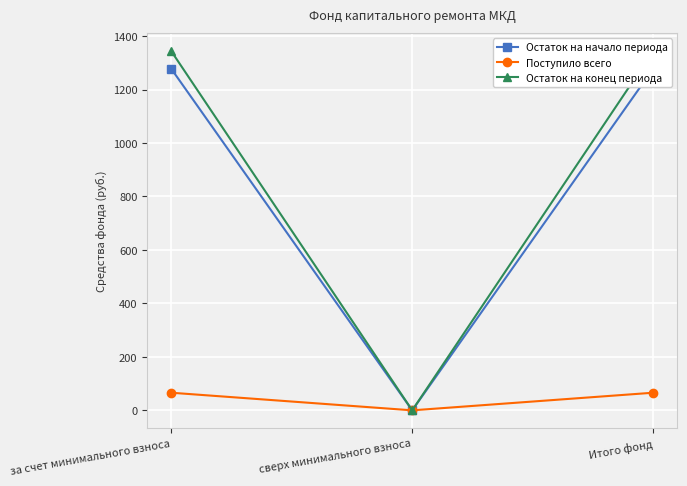

Which series has the widest spread of values?

Остаток на конец периода